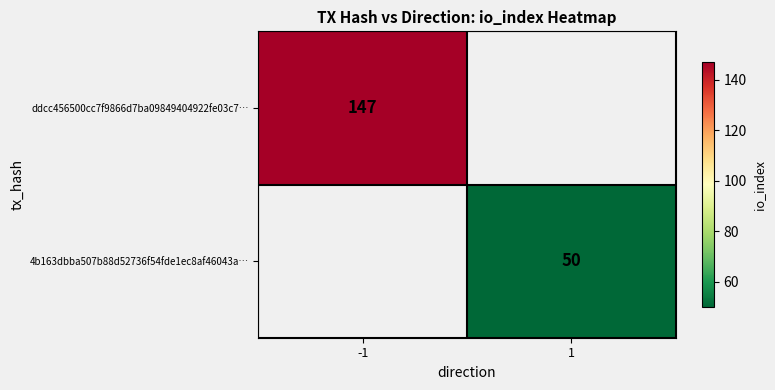

The value of ddcc456500cc7f9866d7ba09849404922fe03c7… at -1 is 85. True or false?

False